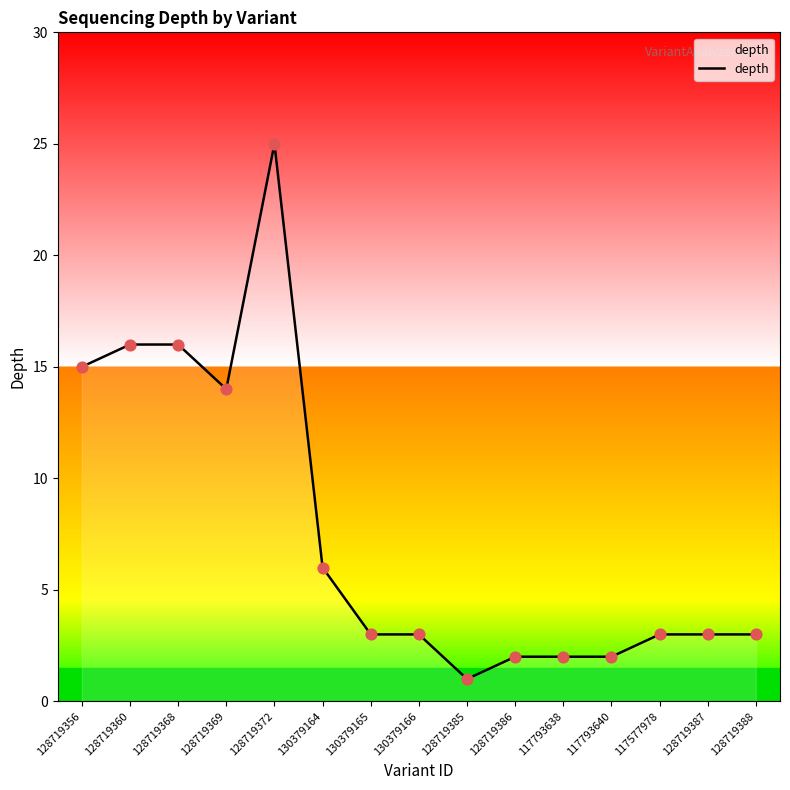

Approximately how many times larger is the value at 117577978 compared to 130379166?

1.0